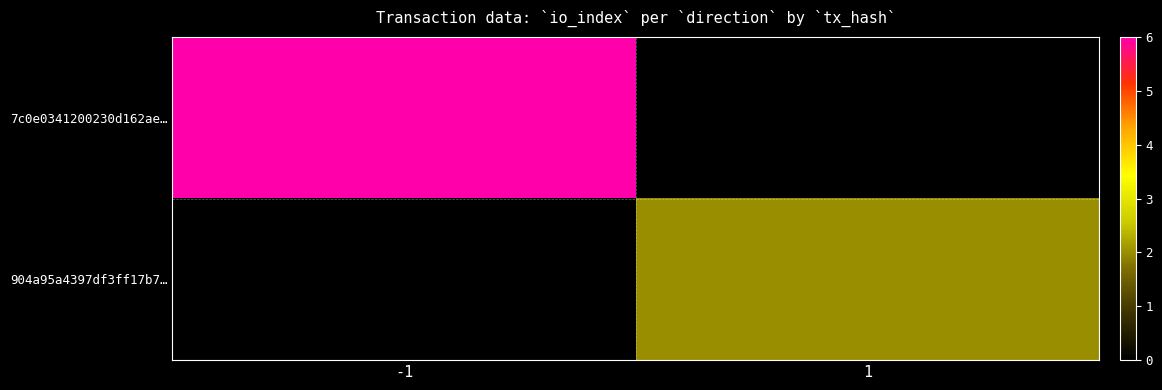

What is the difference between the highest and lowest values at -1?

6